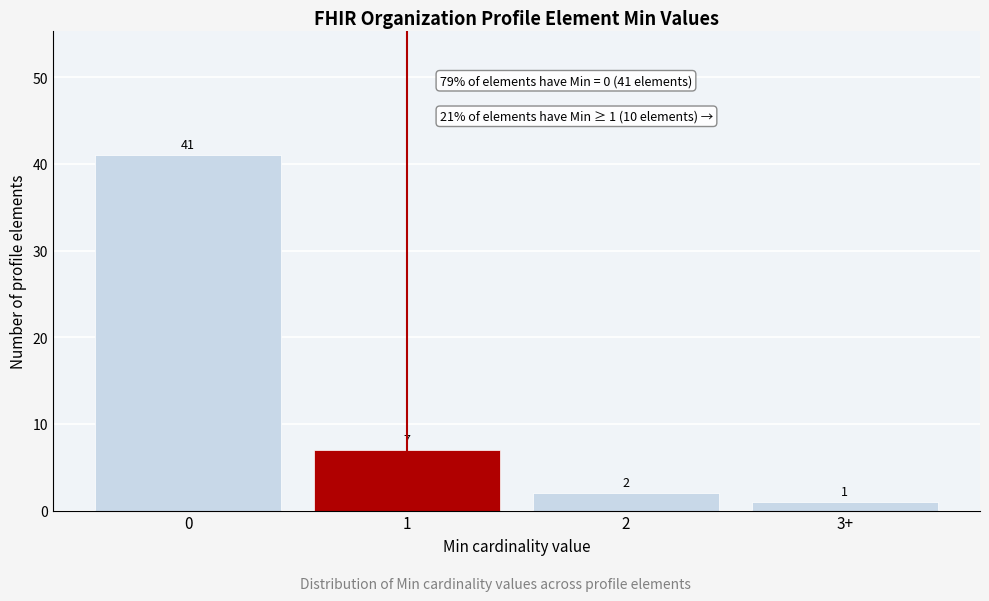

Reading right to left, transcribe all the data shown in this chart.

3+=1	2=2	1=7	0=41